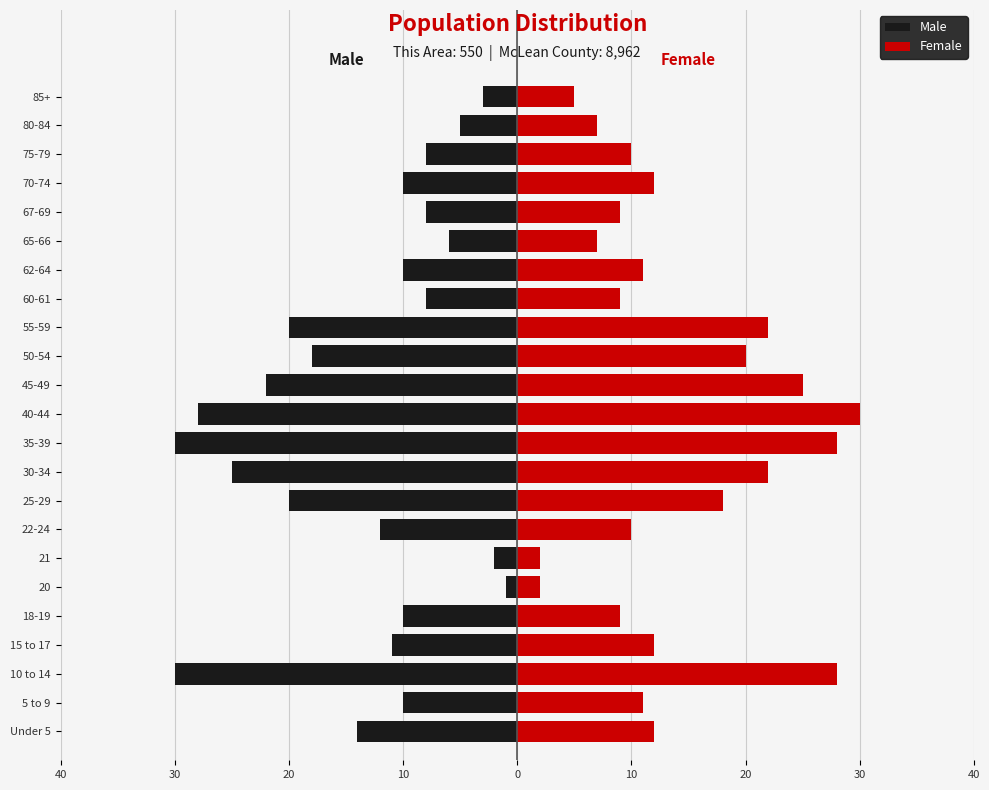

Which series has the widest spread of values?

Male